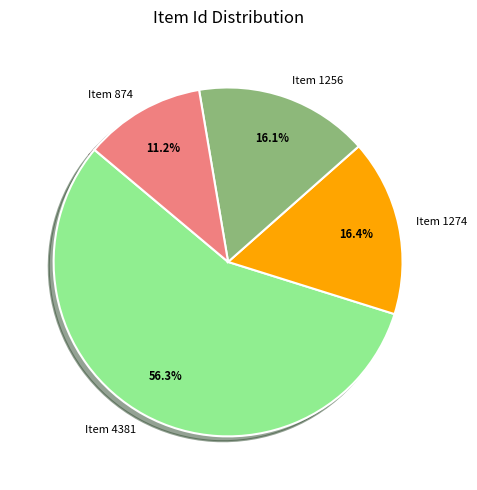

How many slices are in this pie chart?

4